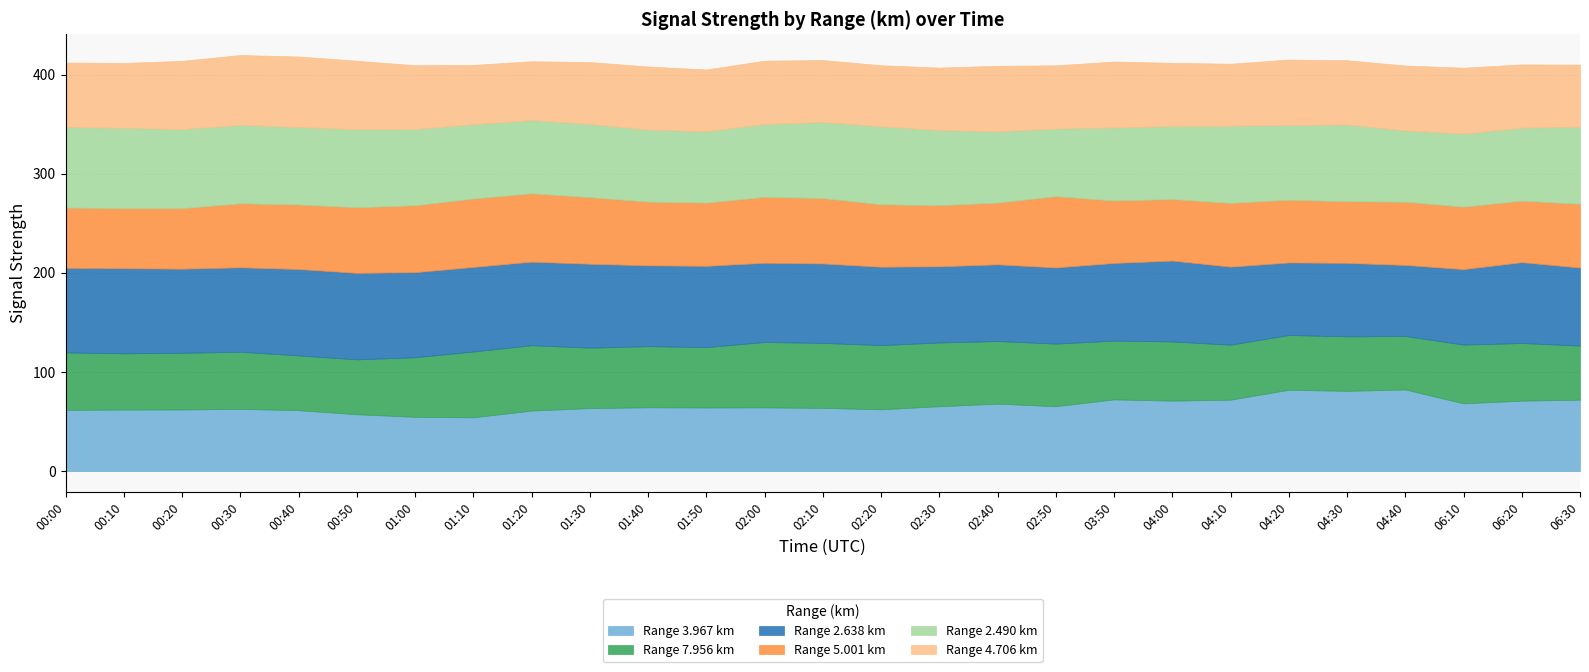

True or false: 2.638 and 5.001 cross at least once.

False